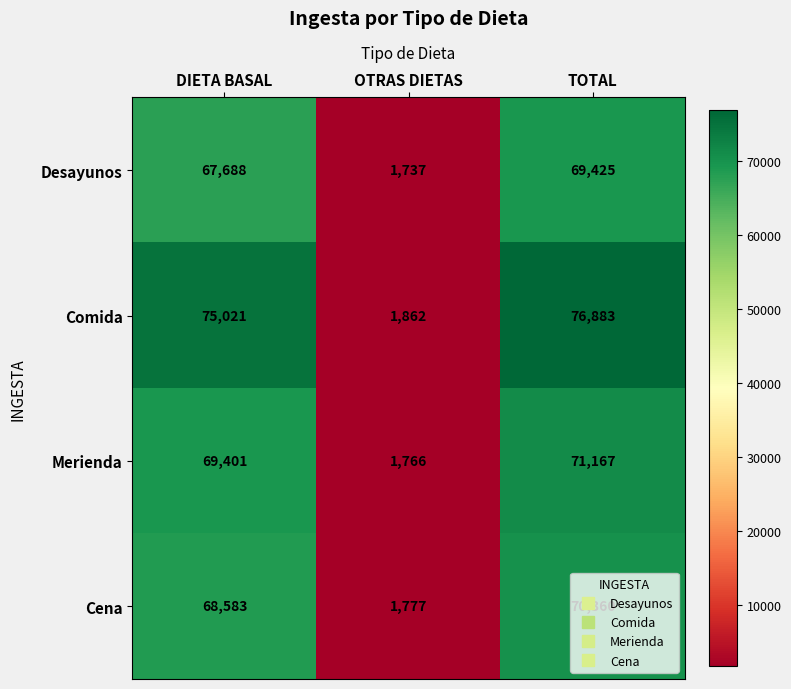

Where is Desayunos nearest to the value 35581?

DIETA BASAL